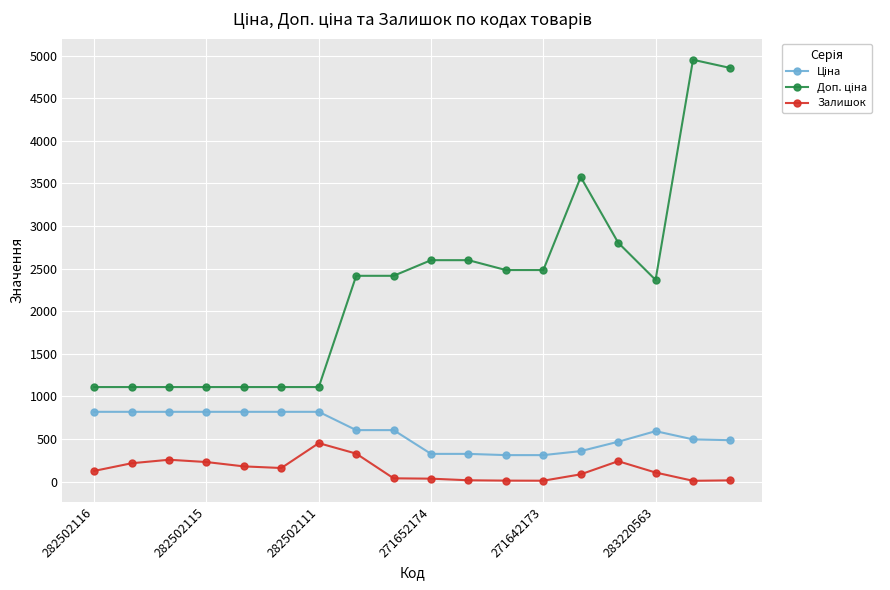

What is the sum of all Залишок values?

2502.0